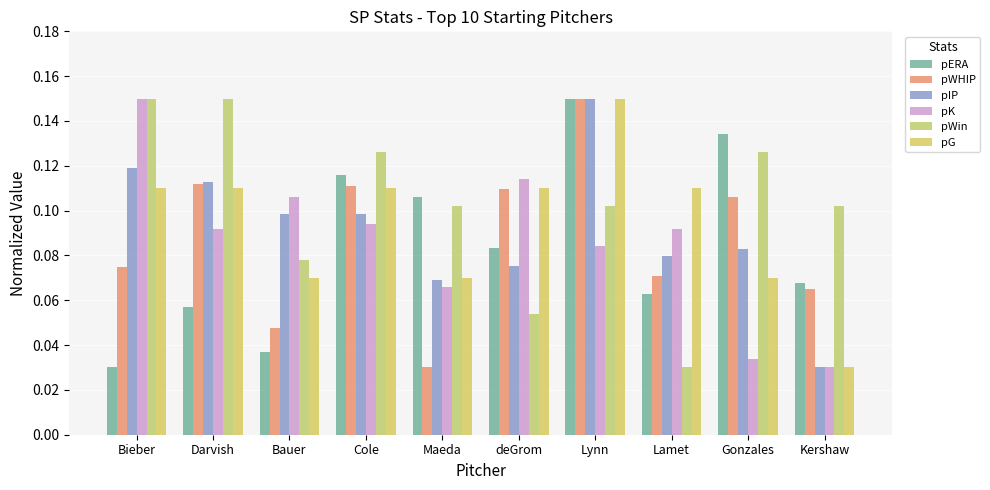

What is the average value of the pERA series?

0.1